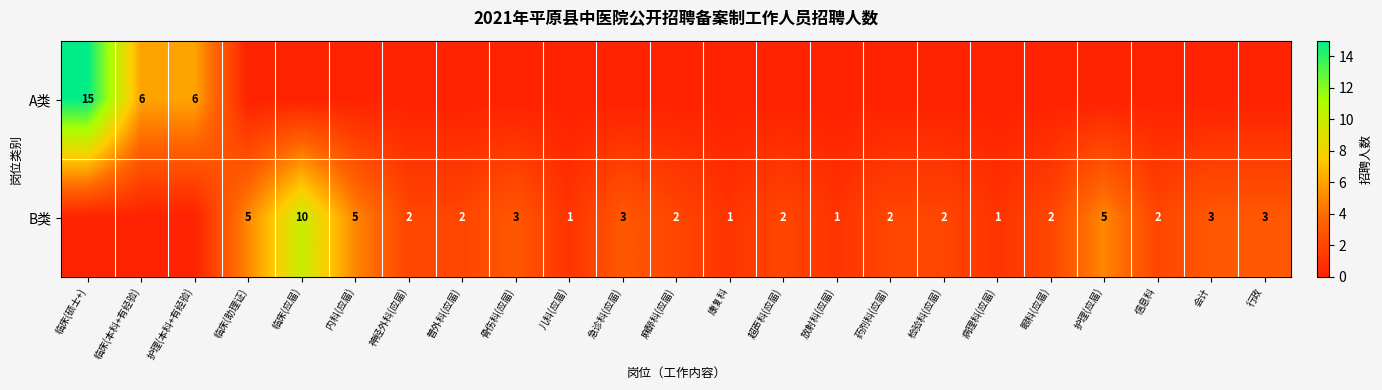

Is it true that B类 equals 1 at 行政?

False